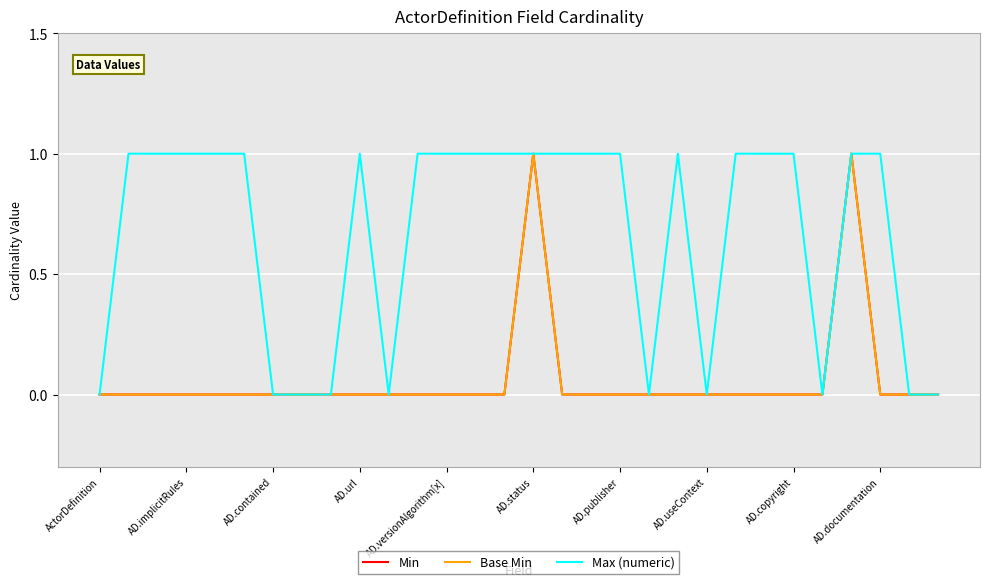

How many Min values are between 0 and 1?

30